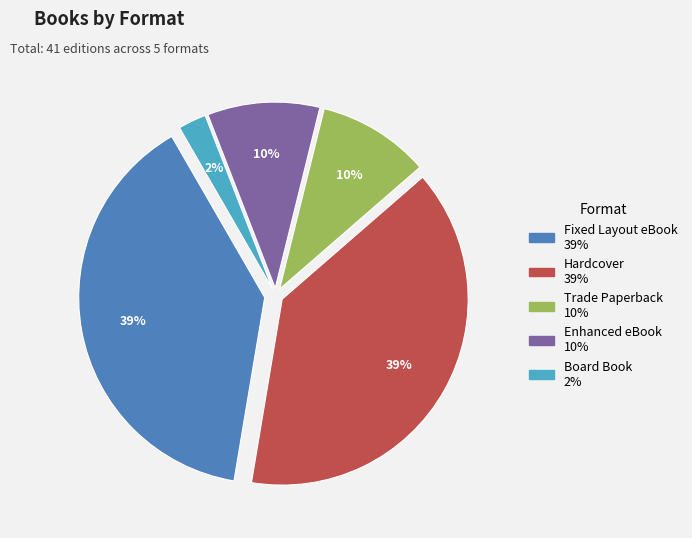

Does Trade Paperback account for over 50% of the chart?

No